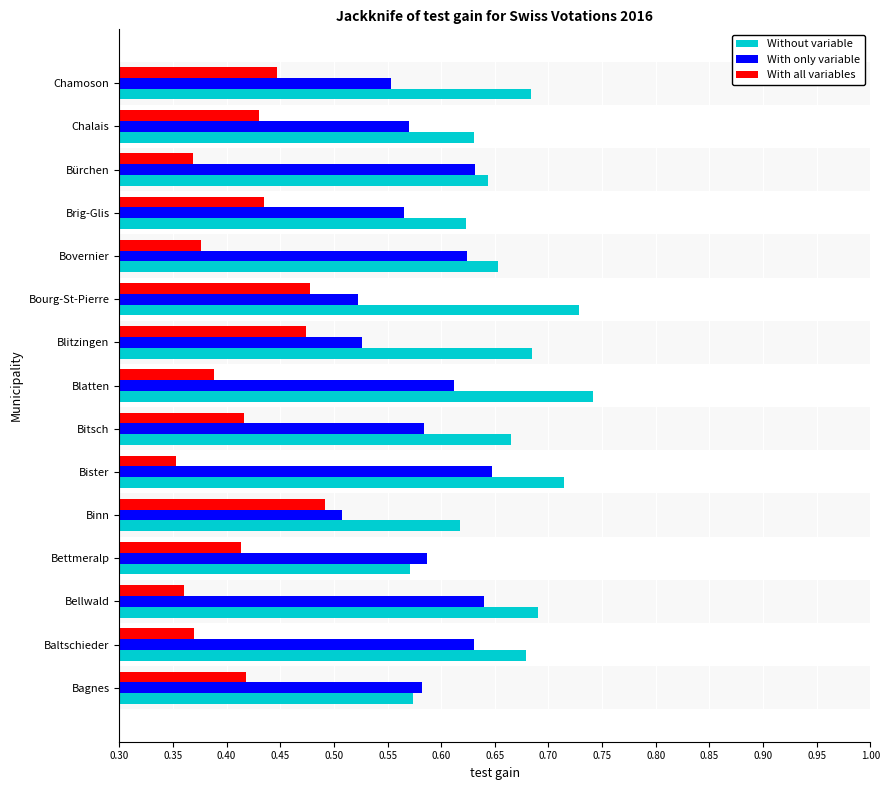

Rank the series by their maximum value, from lowest to highest.

With all variables, With only variable, Without variable